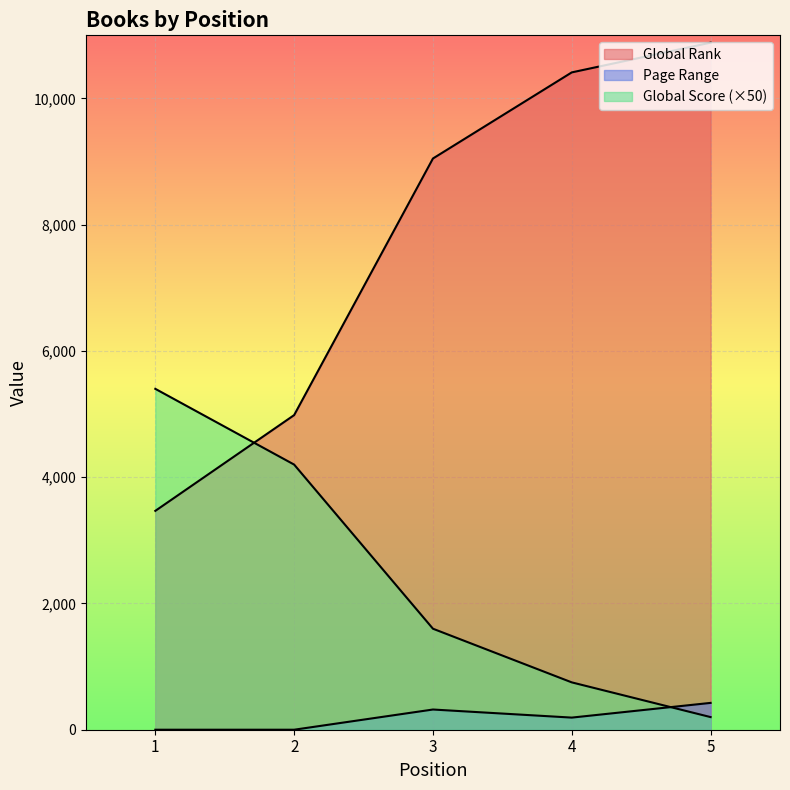

True or false: Global Rank and Page Range cross at least once.

False